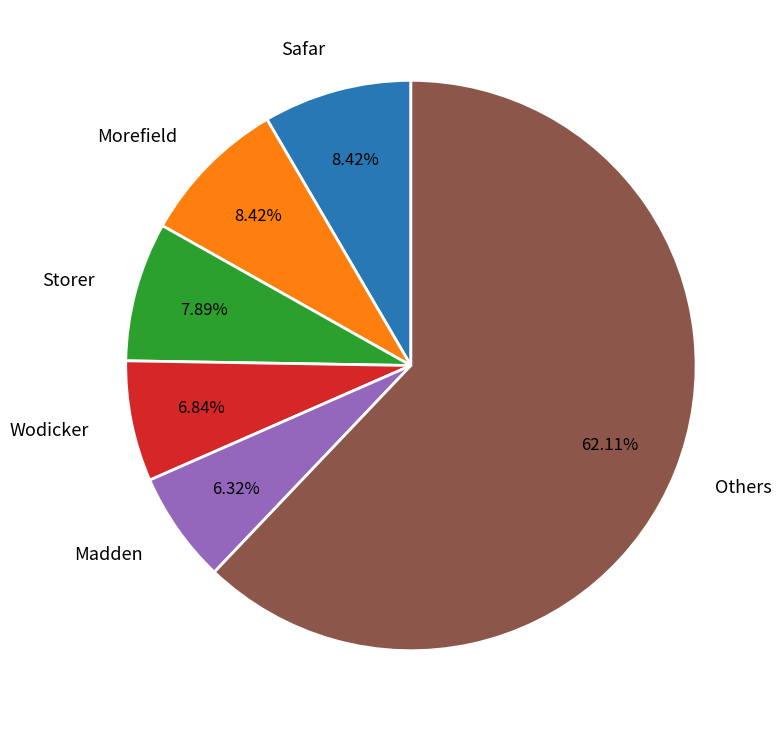

Which category has the smallest portion of the pie?

Madden